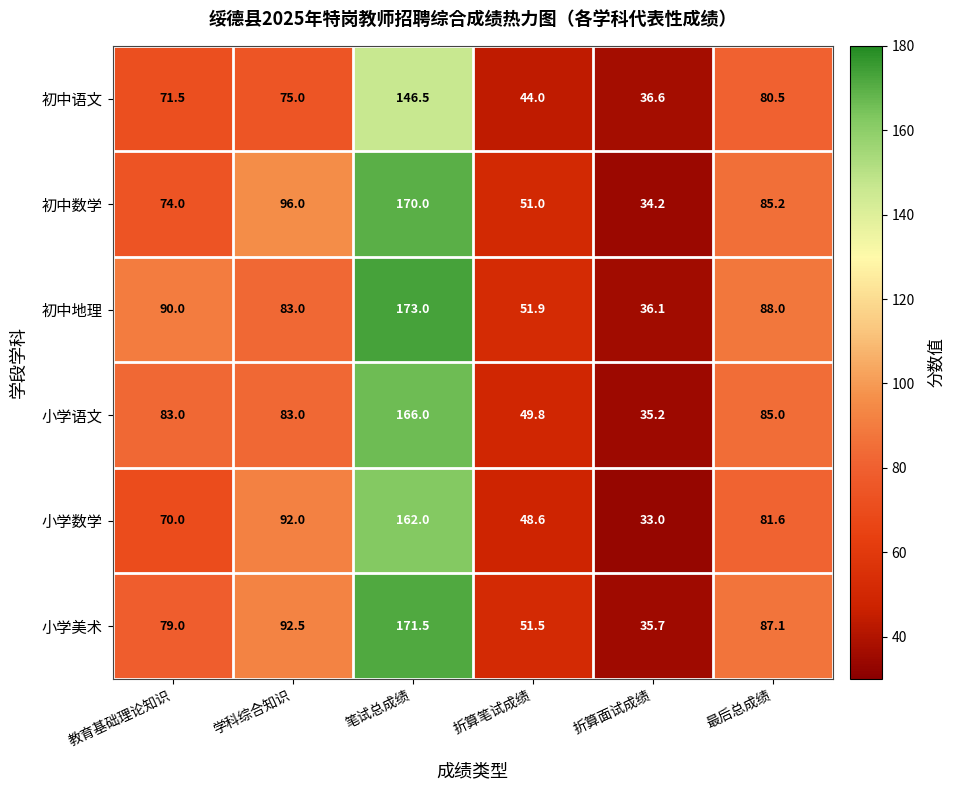

What value does the 初中地理 series have at 笔试总成绩?

173.0